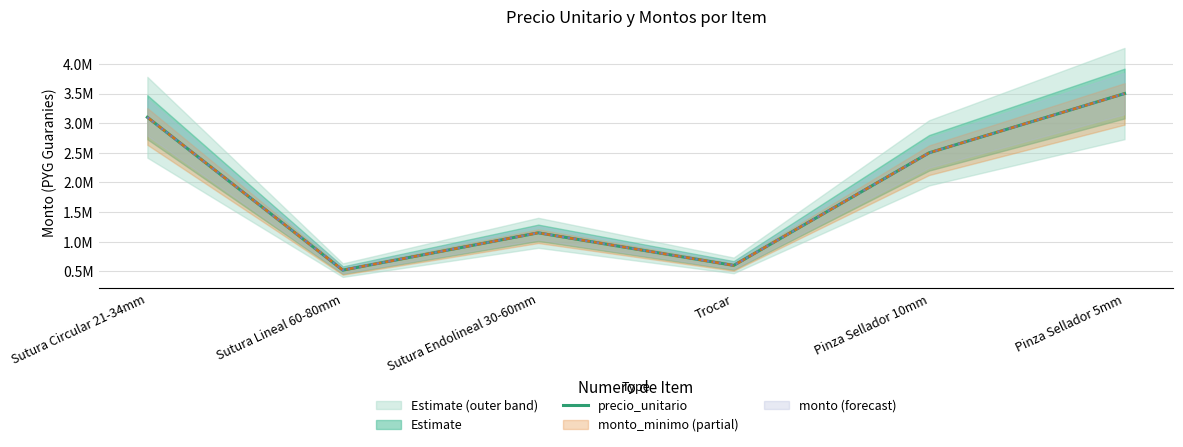

What is the difference between the second highest and minimum values?

2580000